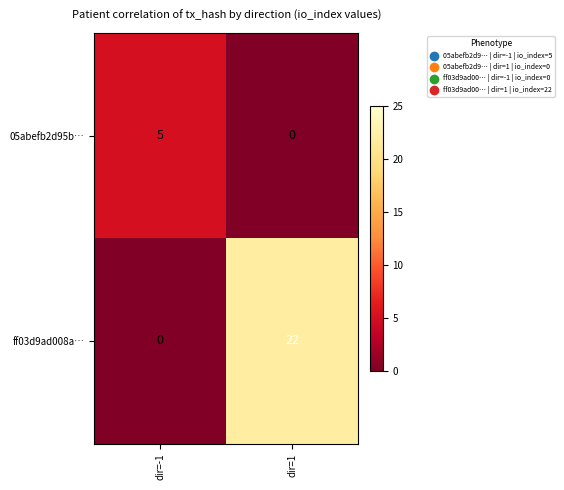

Between dir=-1 and dir=1, which series saw the biggest shift?

ff03d9ad008a…